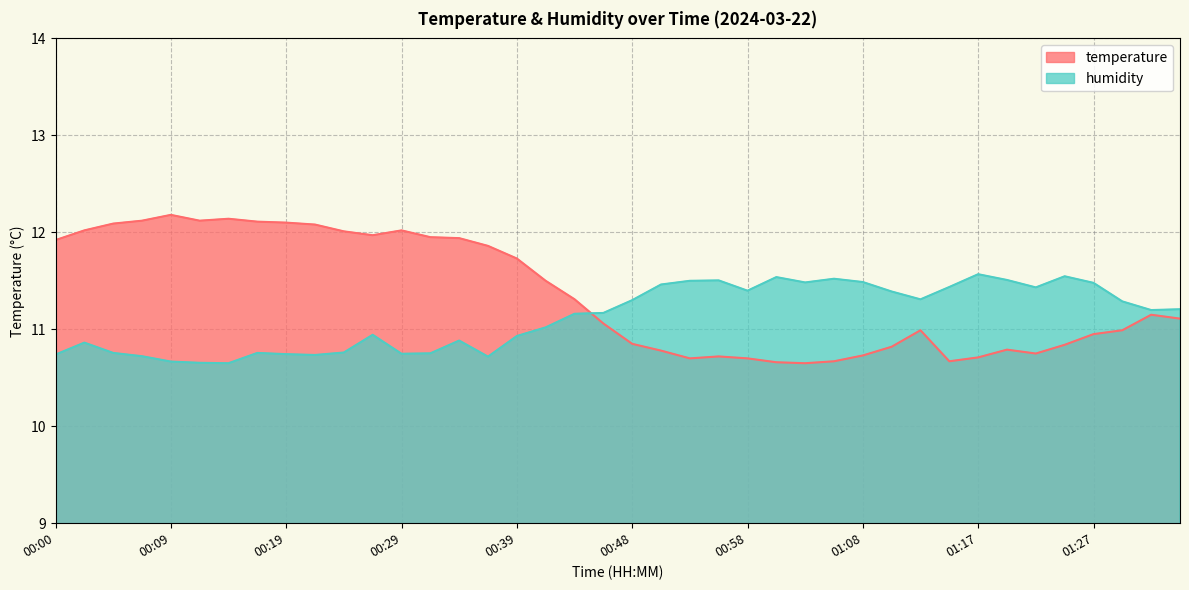

What is the smallest value displayed?

10.7